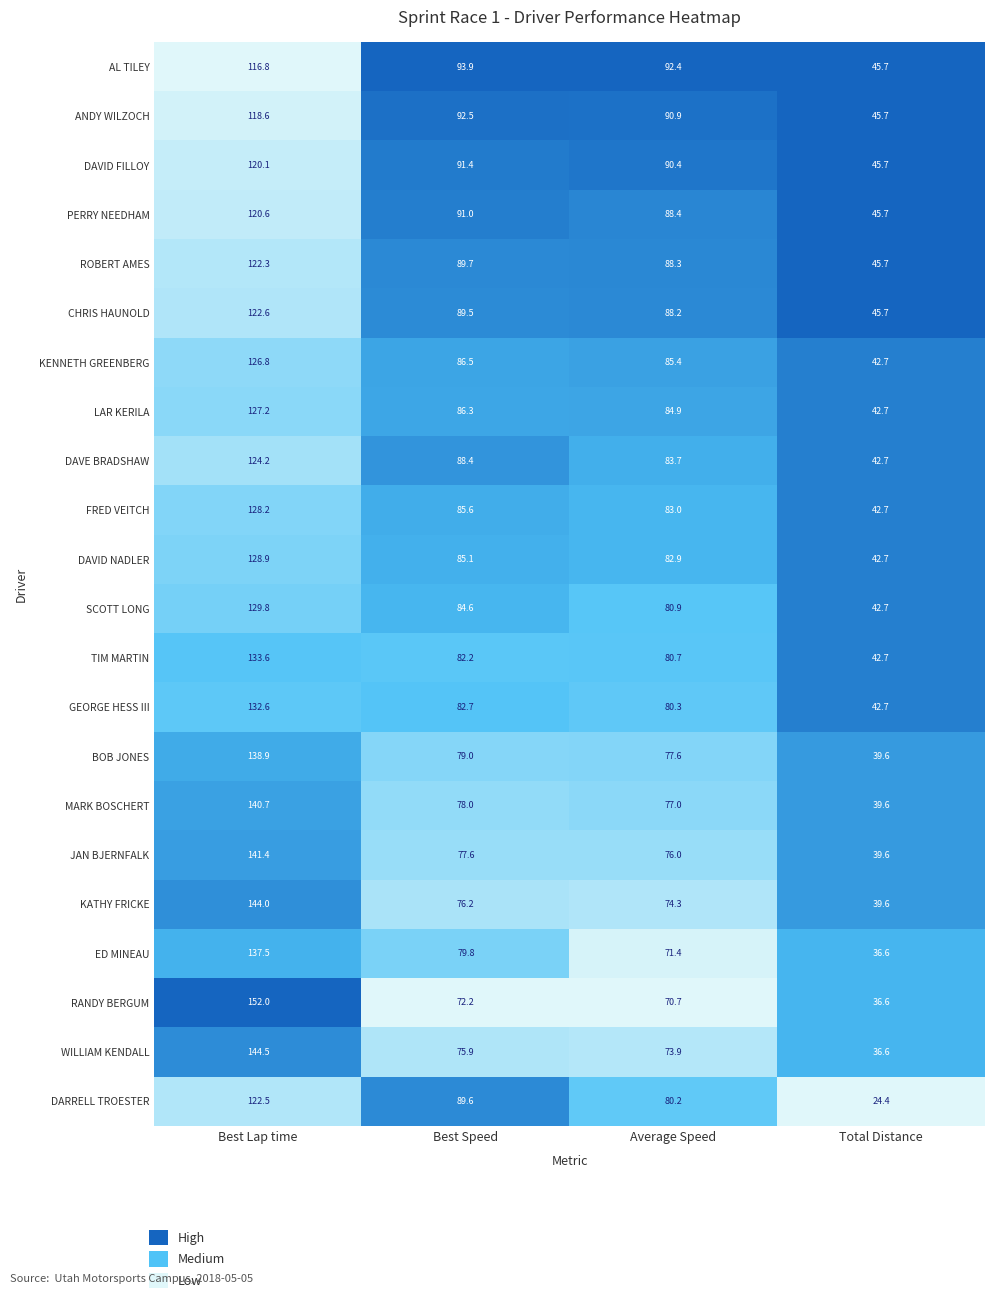

At which label does DAVID NADLER reach its peak?

Best Lap time